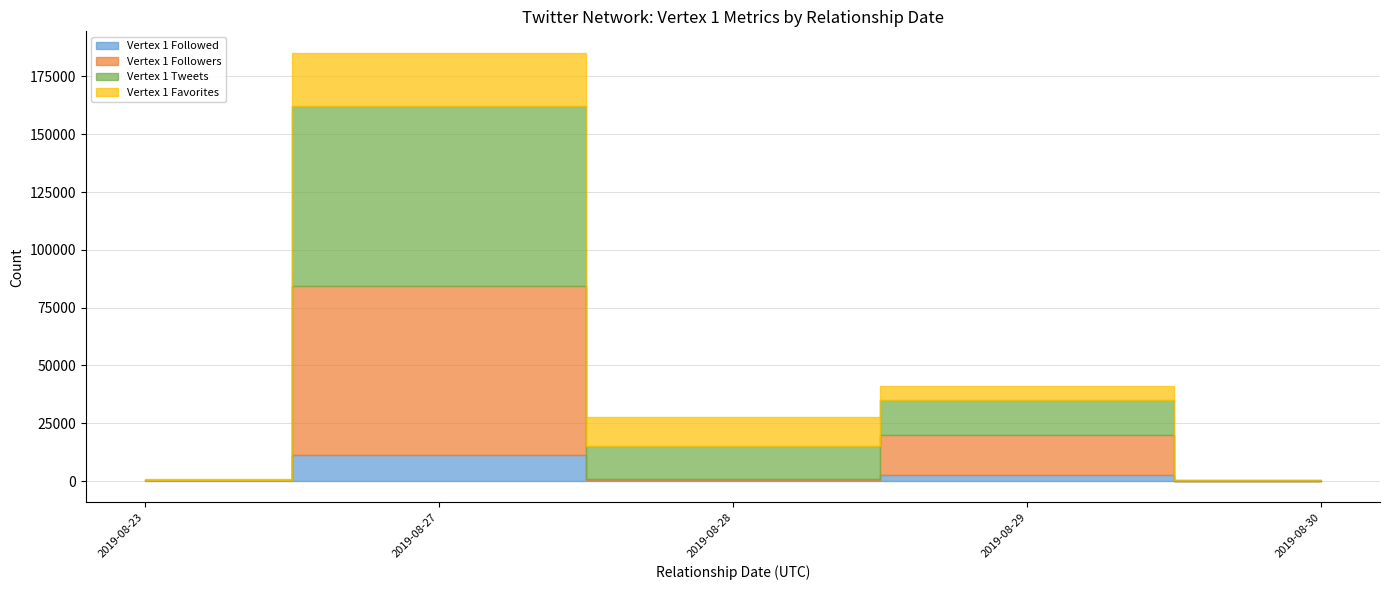

What is the value of the Vertex 1 Followers point at the 4th from the left?

17563